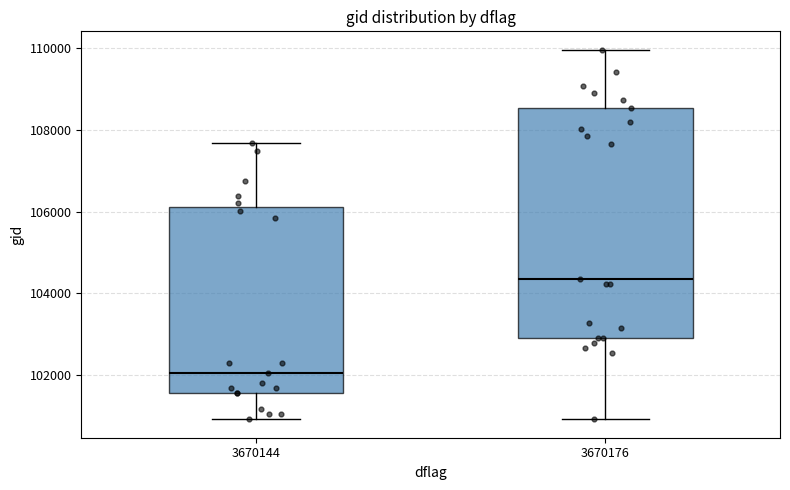

Comparing the boxes themselves (not the whiskers), which one is the tallest?

3670176